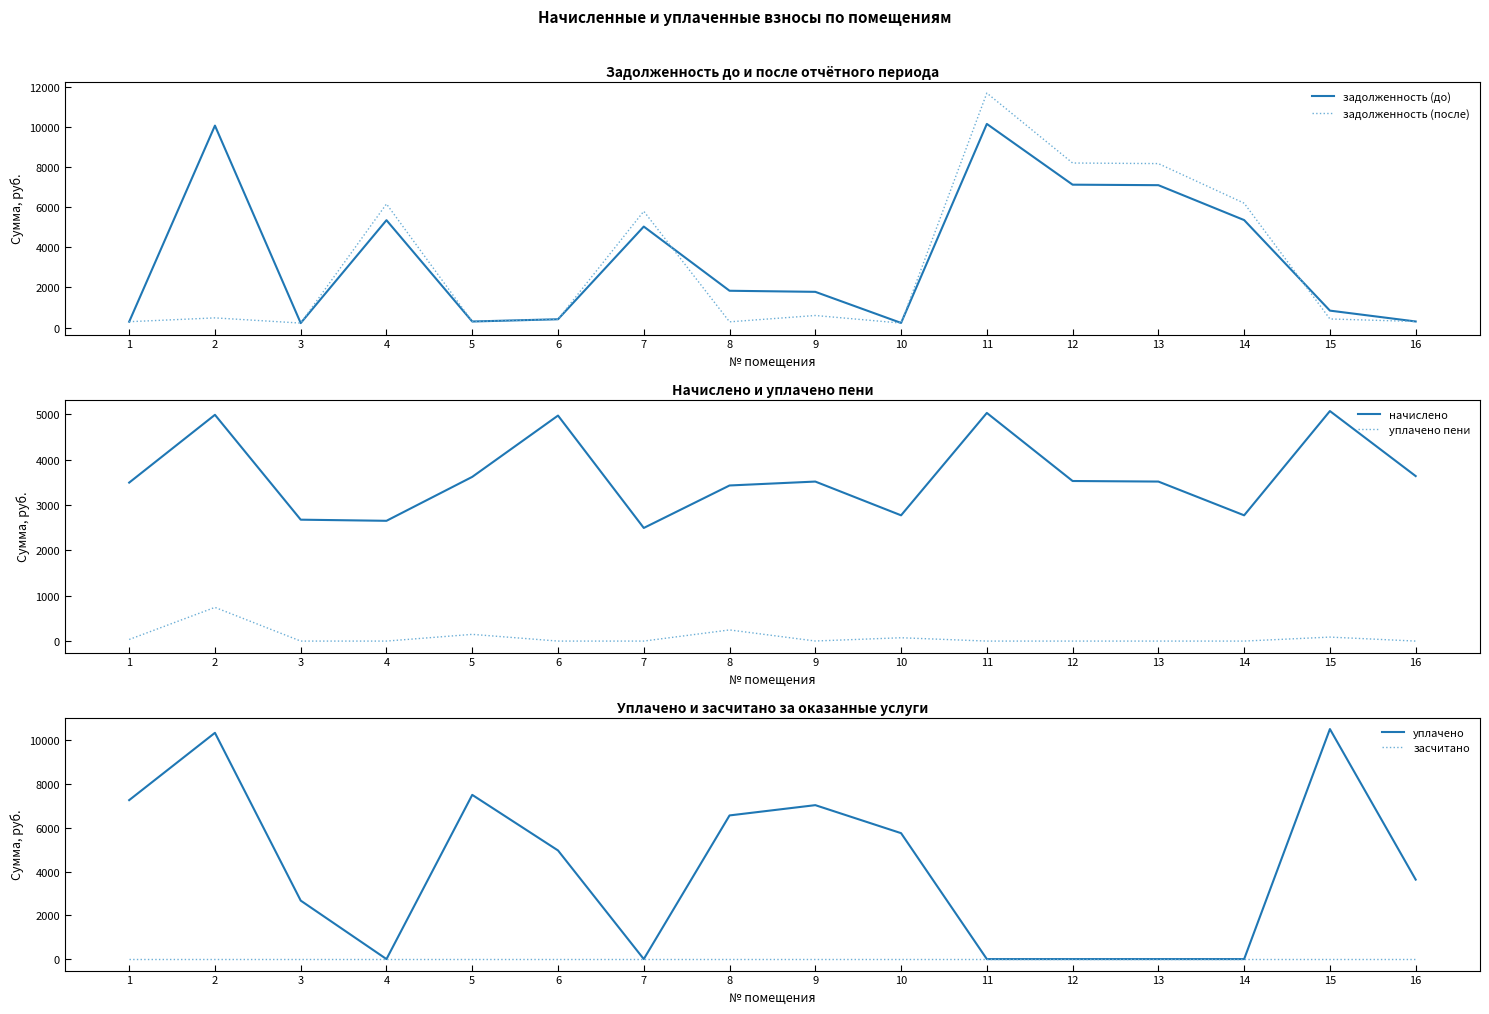

What are all the series names shown in the legend?

задолженность (до), задолженность (после), начислено, уплачено пени, уплачено, засчитано